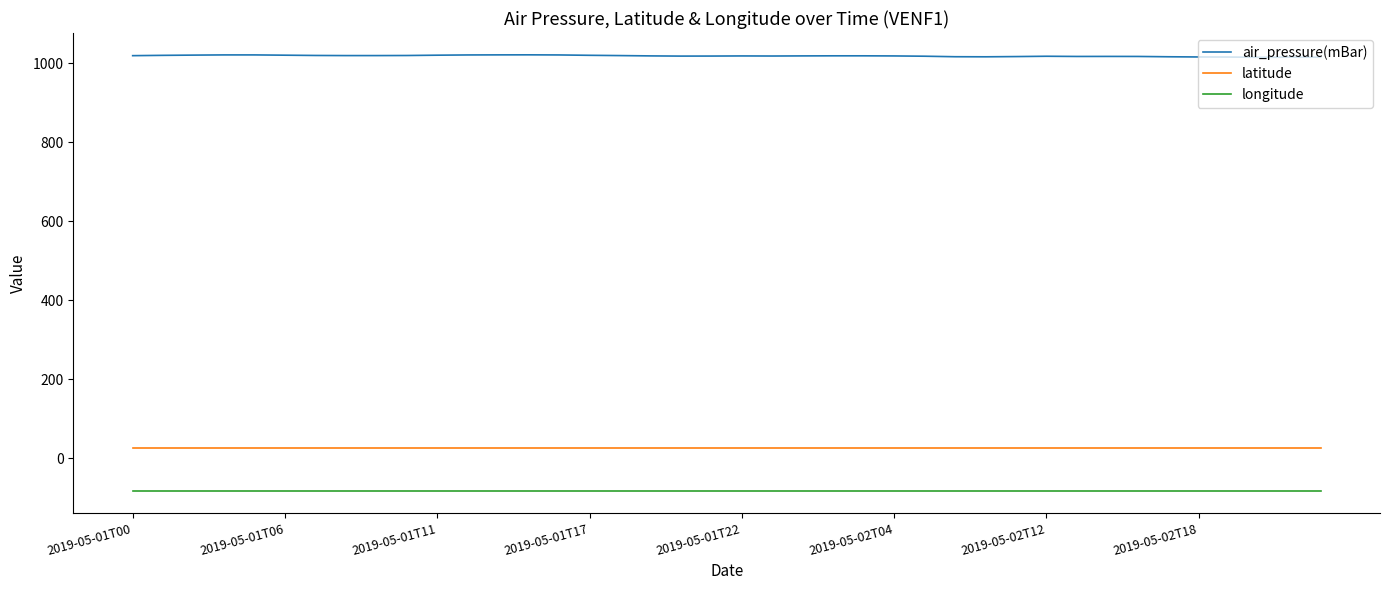

True or false: air_pressure(mBar) and latitude cross at least once.

False